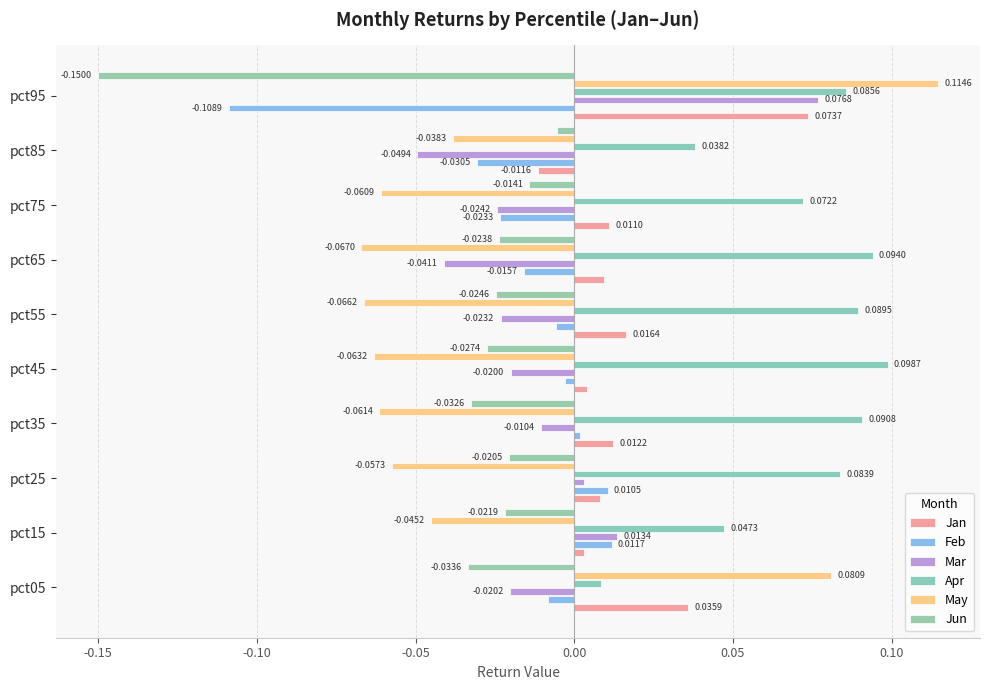

How many values in May are above zero?

2